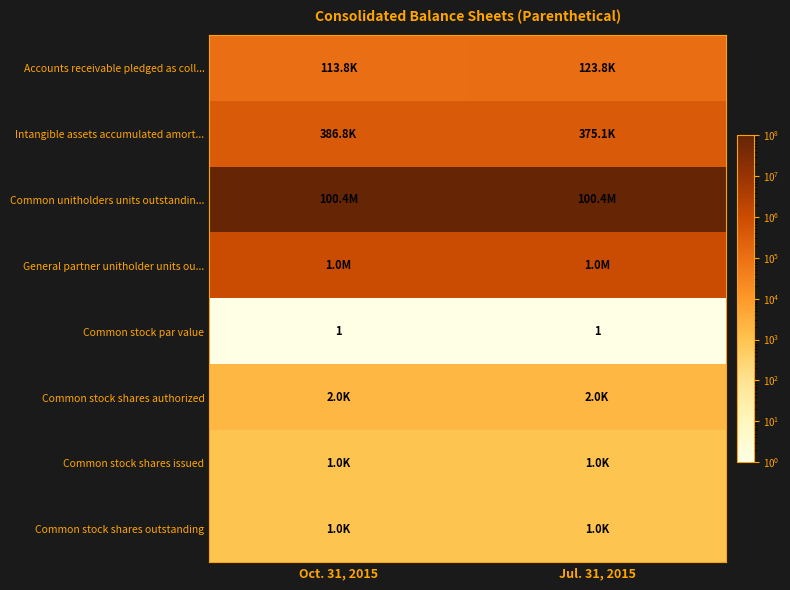

How many series are shown in this chart?

8